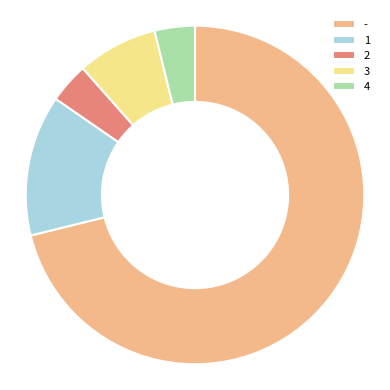

Approximately how many times larger is the value at 3 compared to 4?

2.0